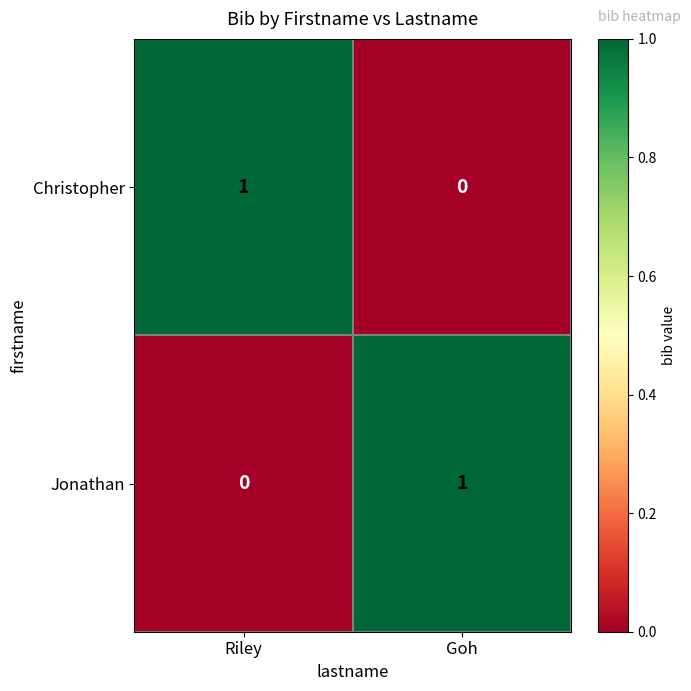

Is the value of Jonathan at Goh greater than the value of Christopher at Goh?

Yes